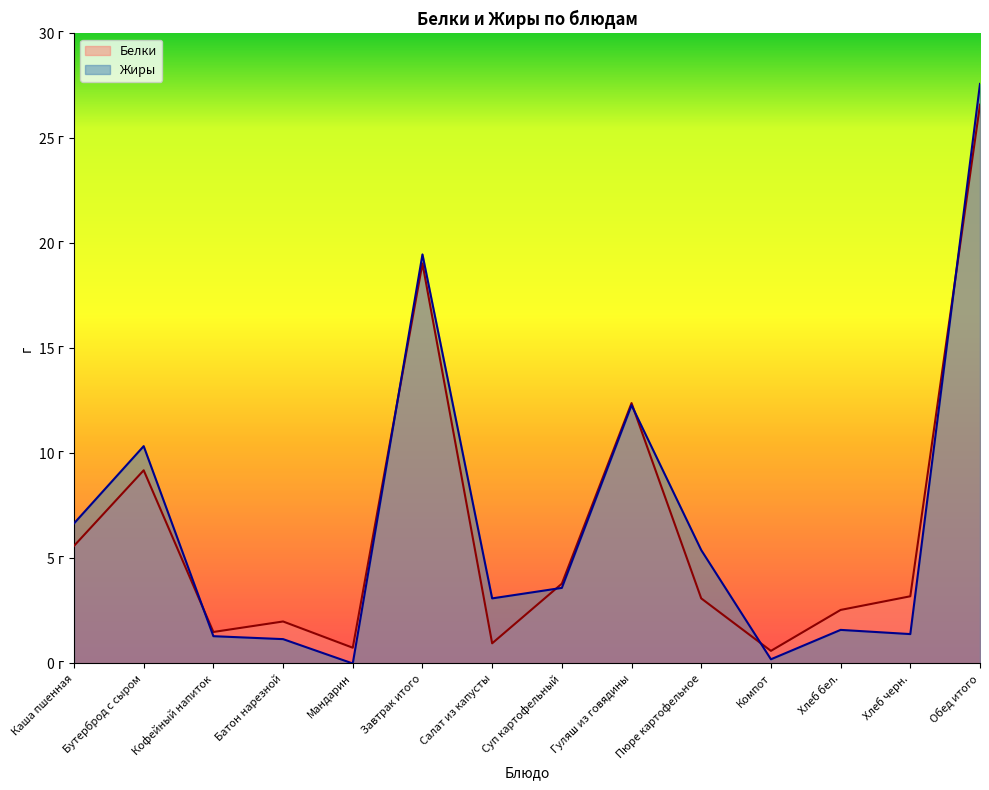

At how many categories does at least one series exceed 16?

2